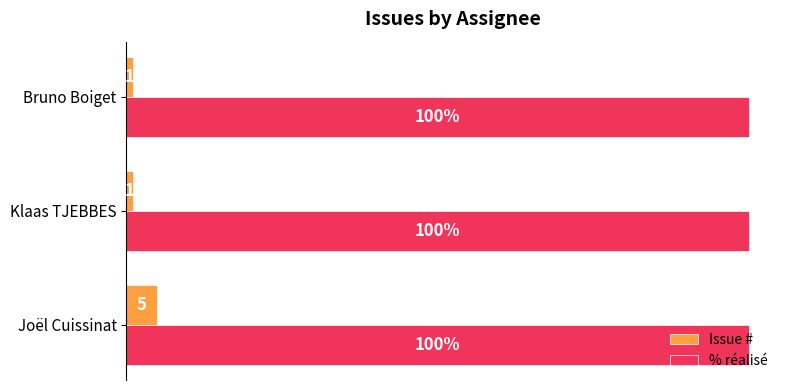

Rank the series by their average value, from highest to lowest.

% réalisé, Issue #